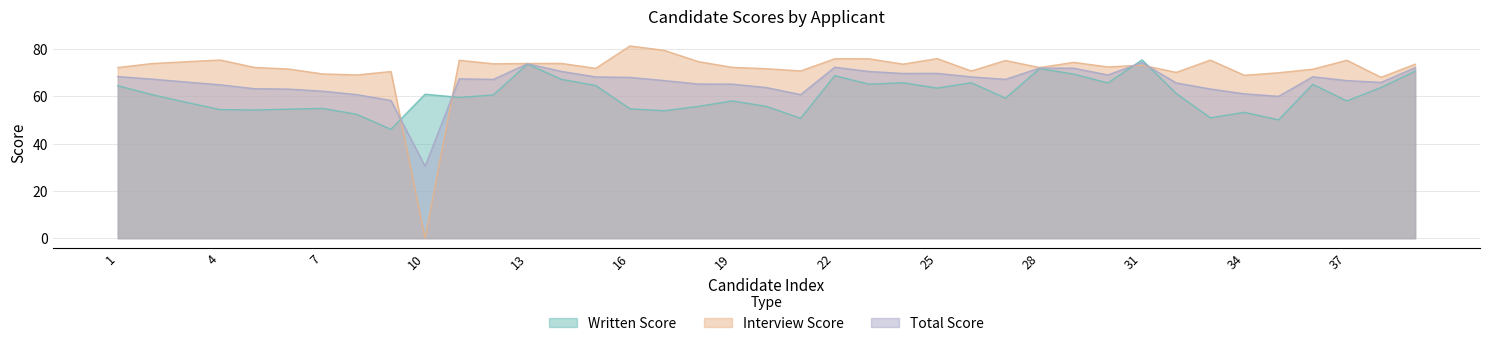

Which has a higher value, 27 or 2?

2